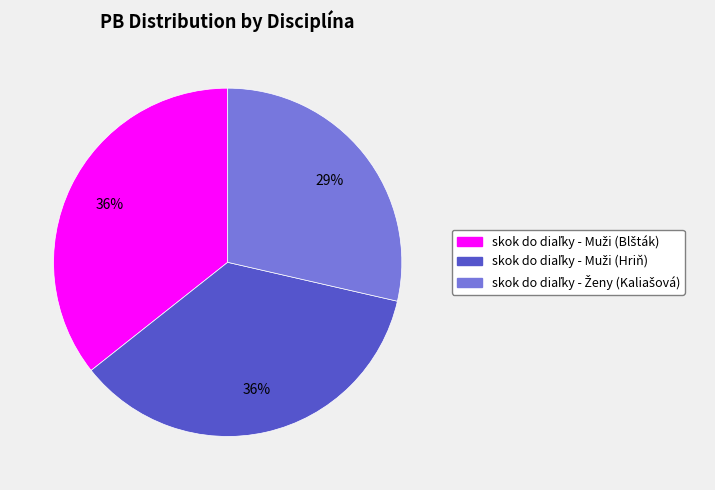

To the nearest percent, what is the average slice percentage?

33%